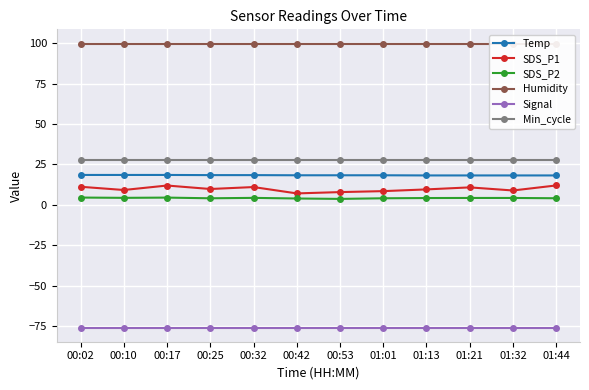

What is the value of the Min_cycle point at the 7th from the left?

28.0